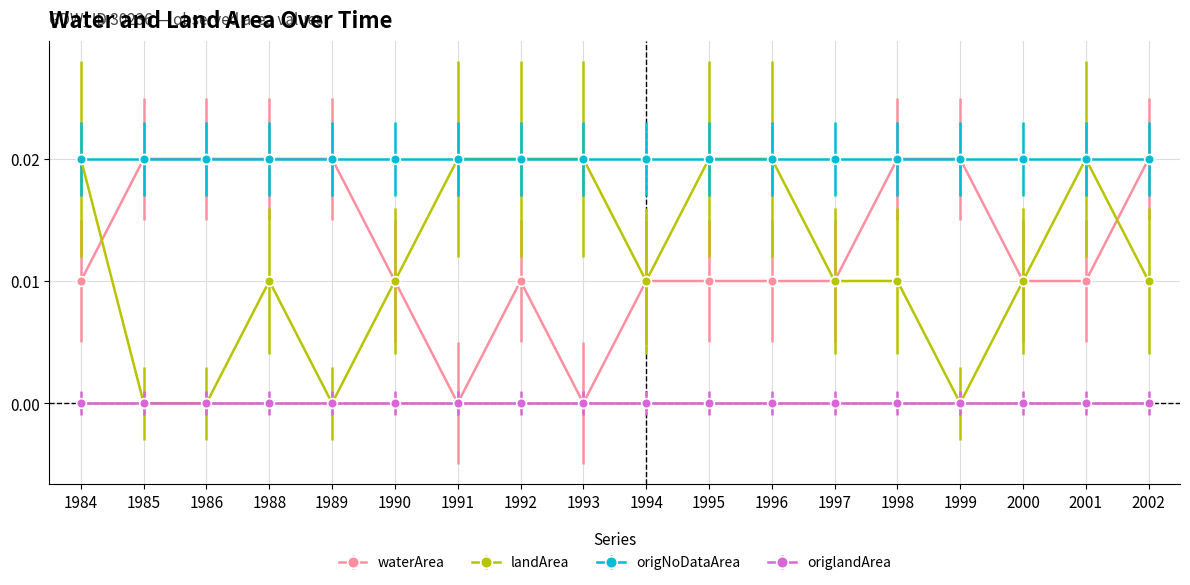

Between 1992 and 1999, which series saw the biggest shift?

landArea